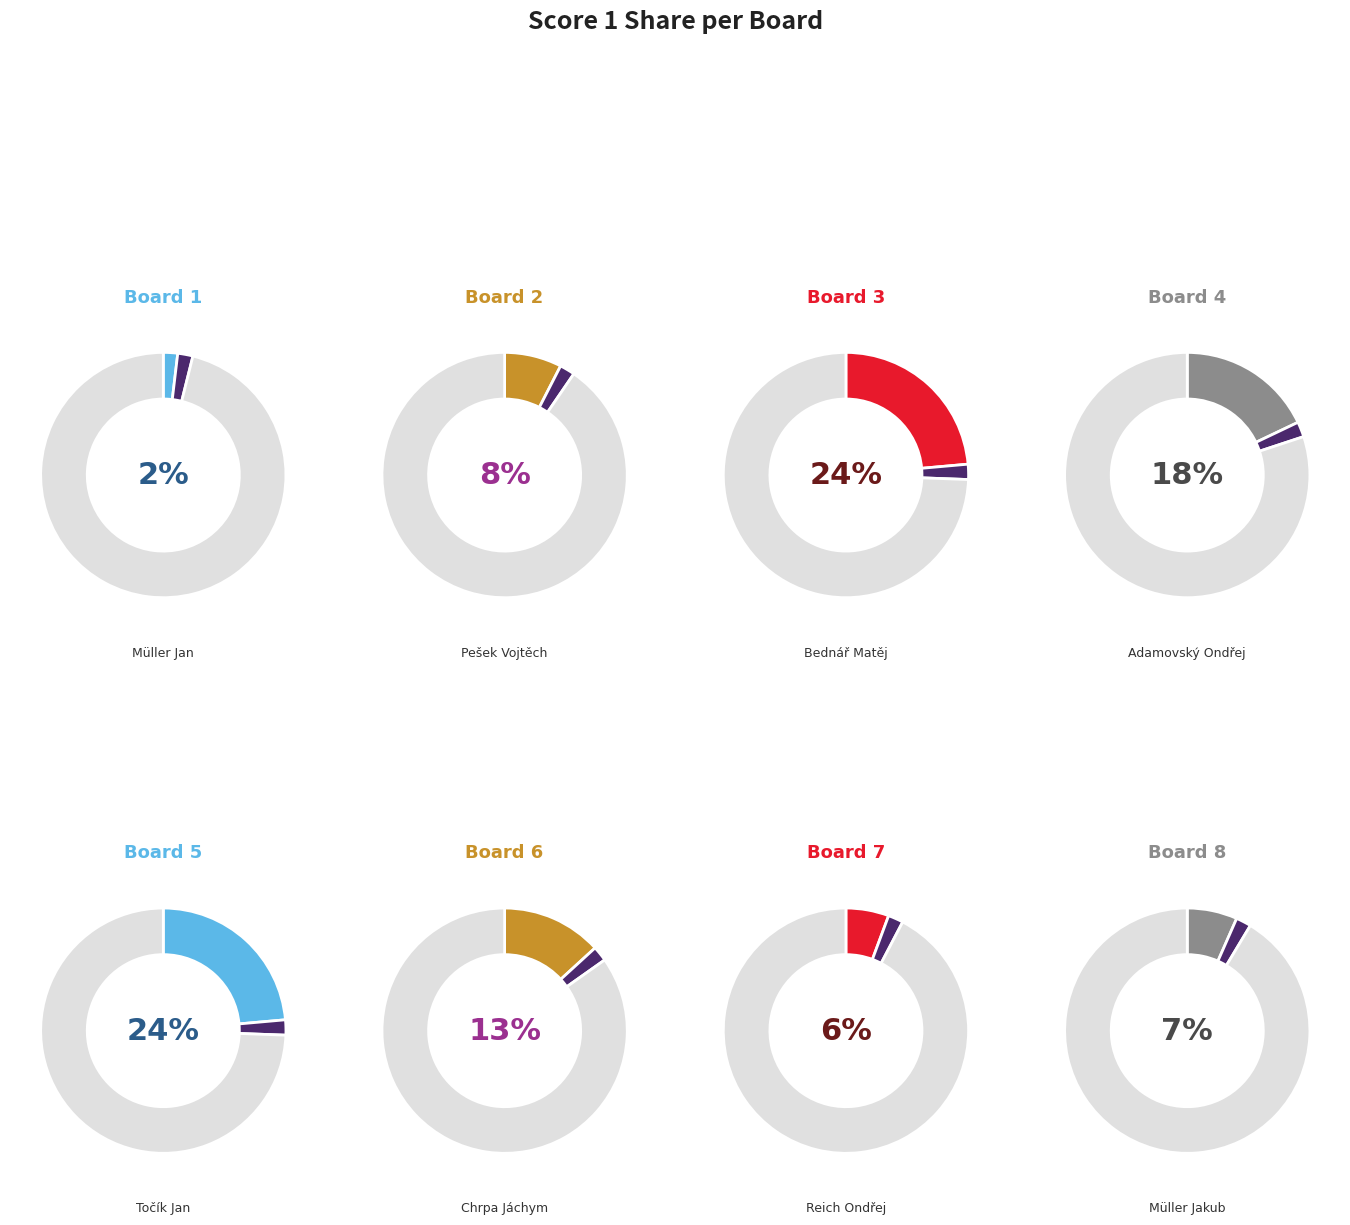

The 2 slice represents 8% of the pie. True or false?

True